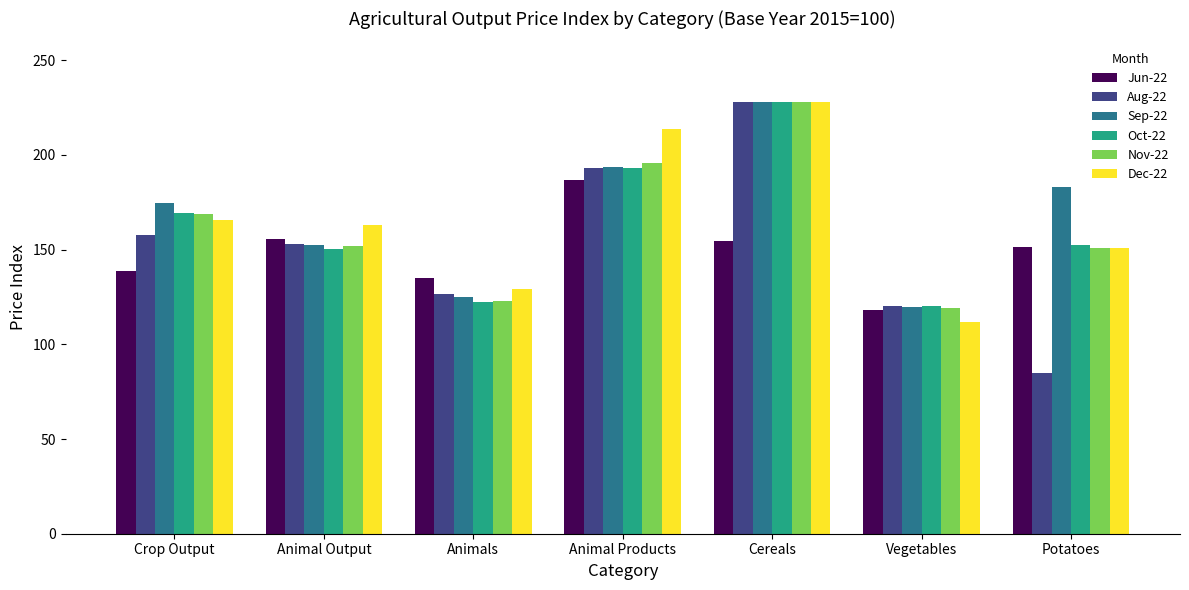

Is it true that Jun-22 equals 135.1 at Animals?

True